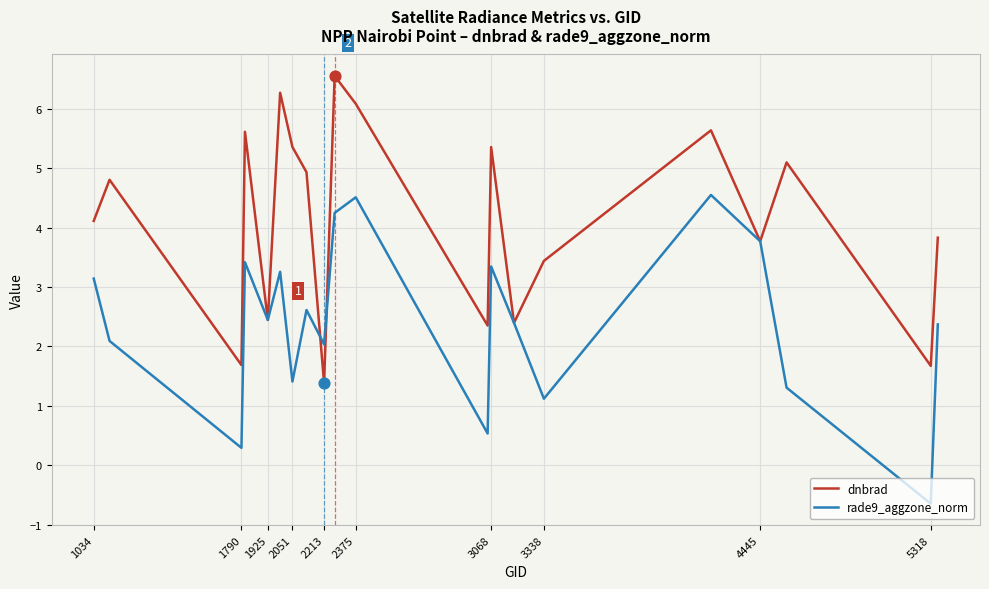

Which series has the largest total across all categories?

dnbrad